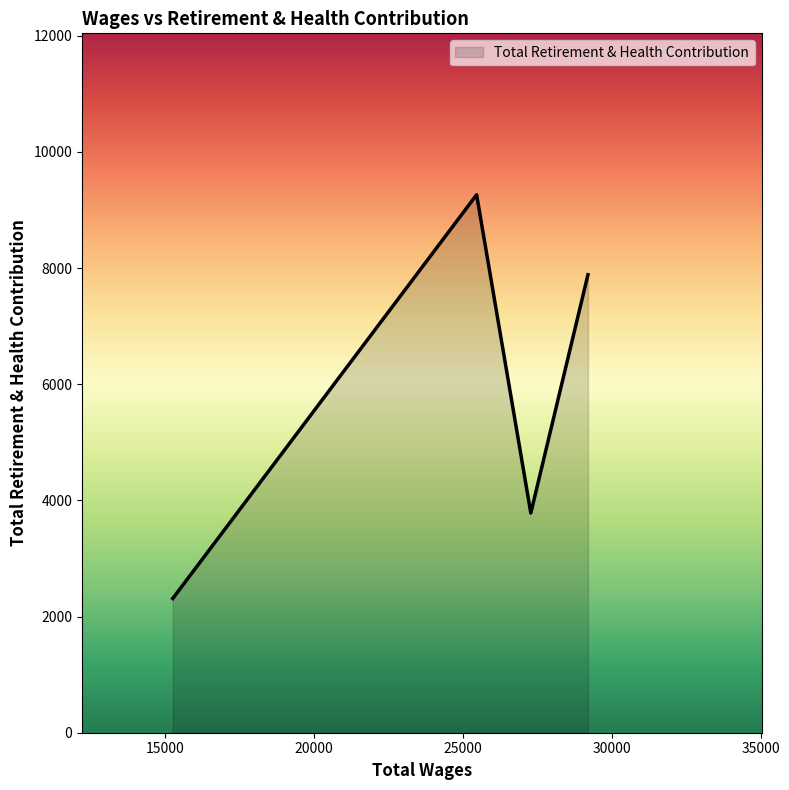

True or false: there are more than 1 points higher than both neighbors.

False